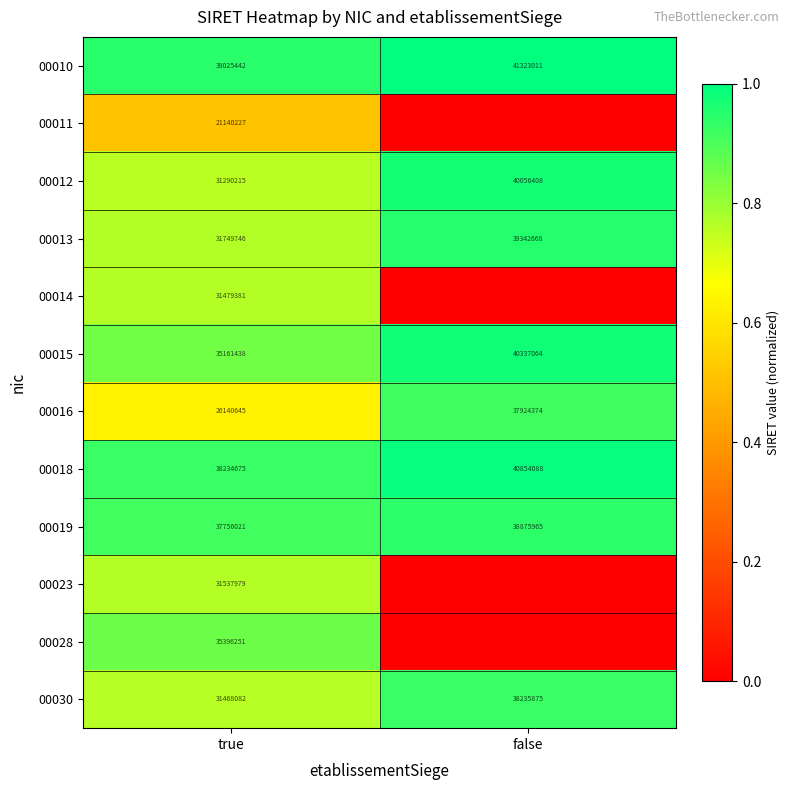

What is the spread (max minus min) of values at false?

1.0